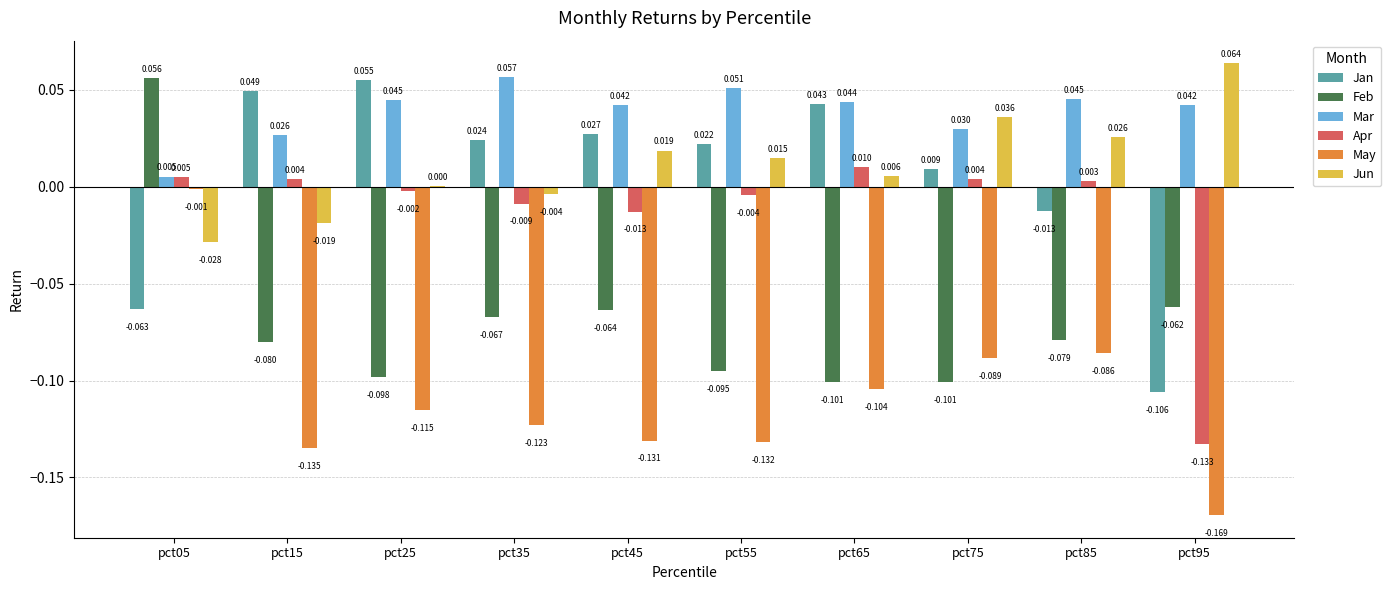

How many groups of bars are there?

10